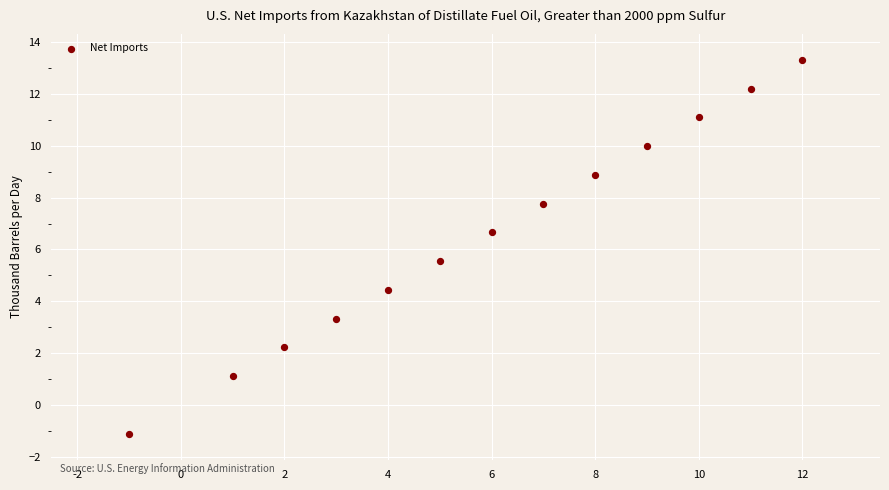

What is the range of Y values (max minus min)?

14.4